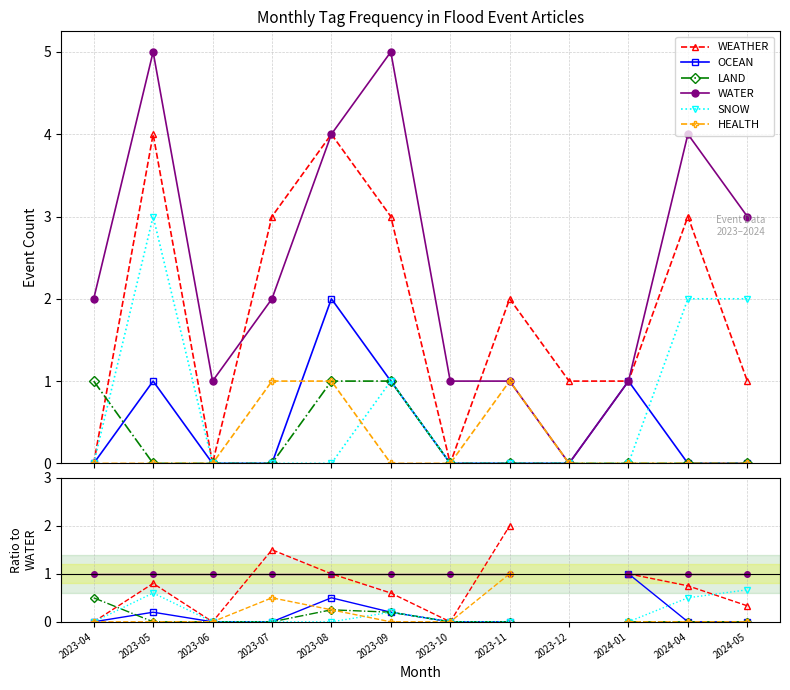

Where do SNOW and HEALTH first cross each other?

2023-08 and 2023-09